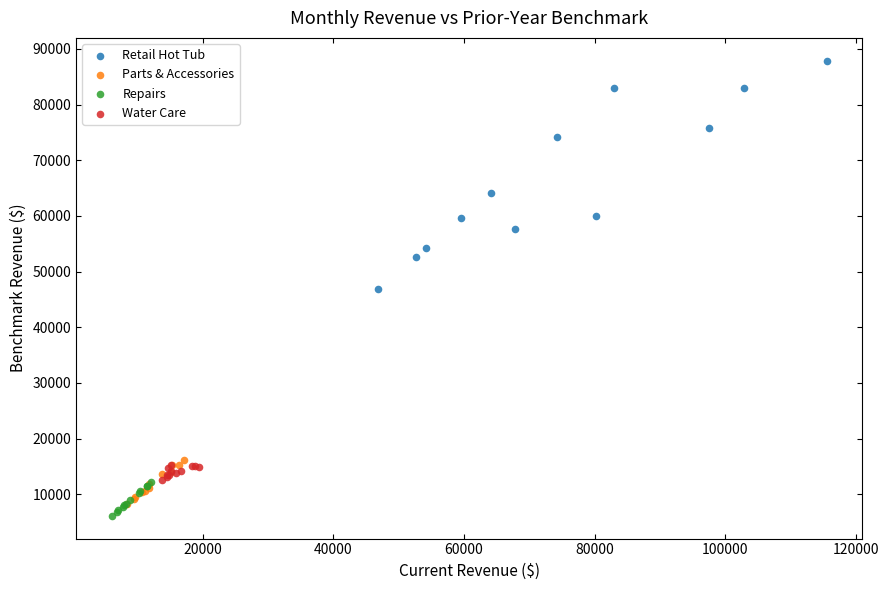

Which series contains the highest Y value?

Retail Hot Tub